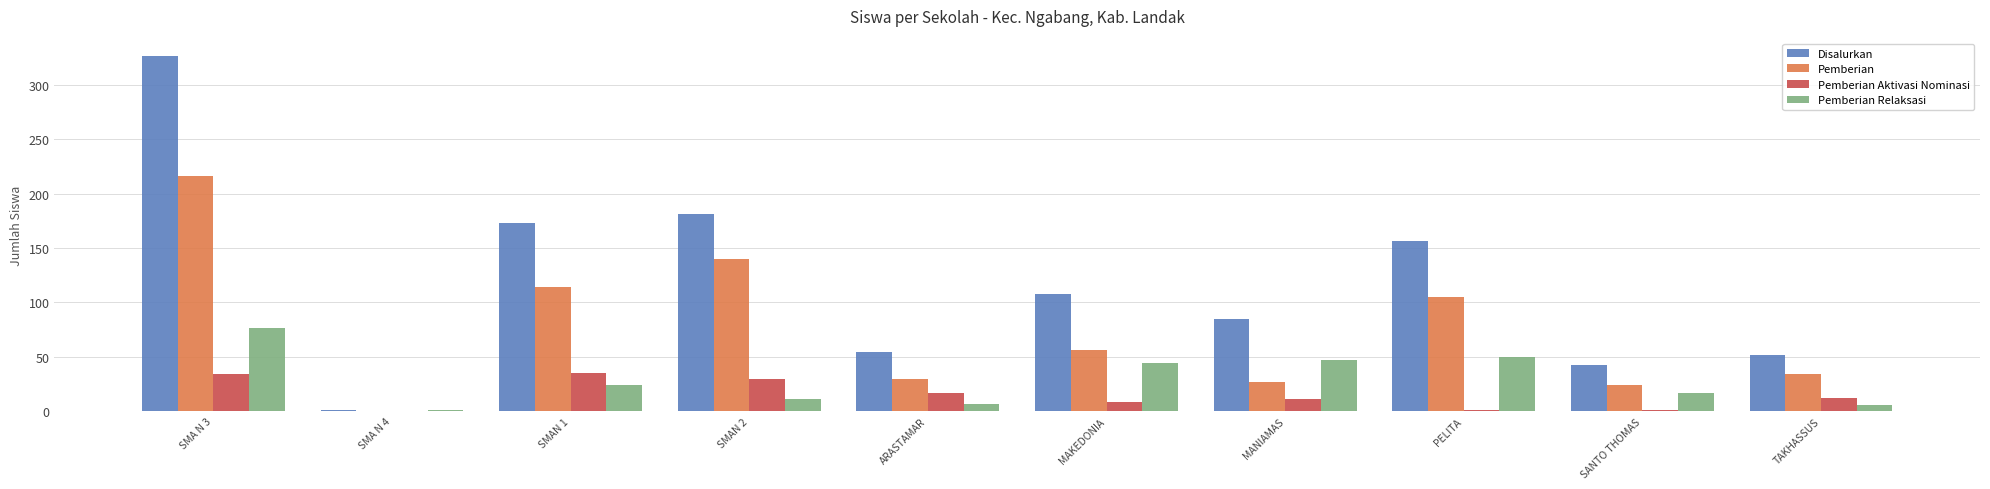

Between SMA N 3 and MANIAMAS, which series saw the biggest shift?

Disalurkan